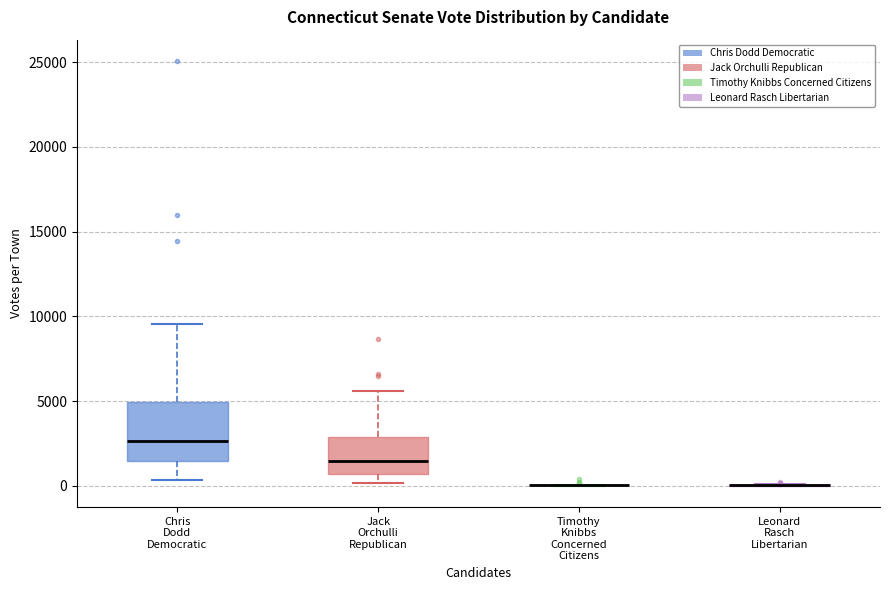

Comparing the boxes themselves (not the whiskers), which one is the tallest?

Chris Dodd Democratic